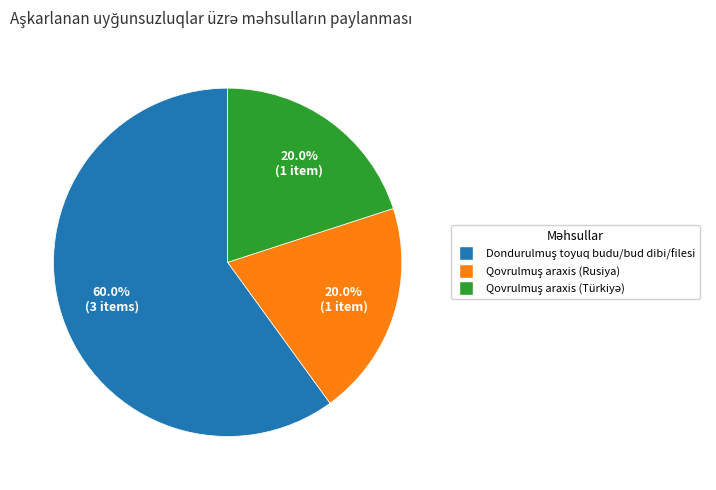

Is there any slice that represents more than half of the pie?

Yes